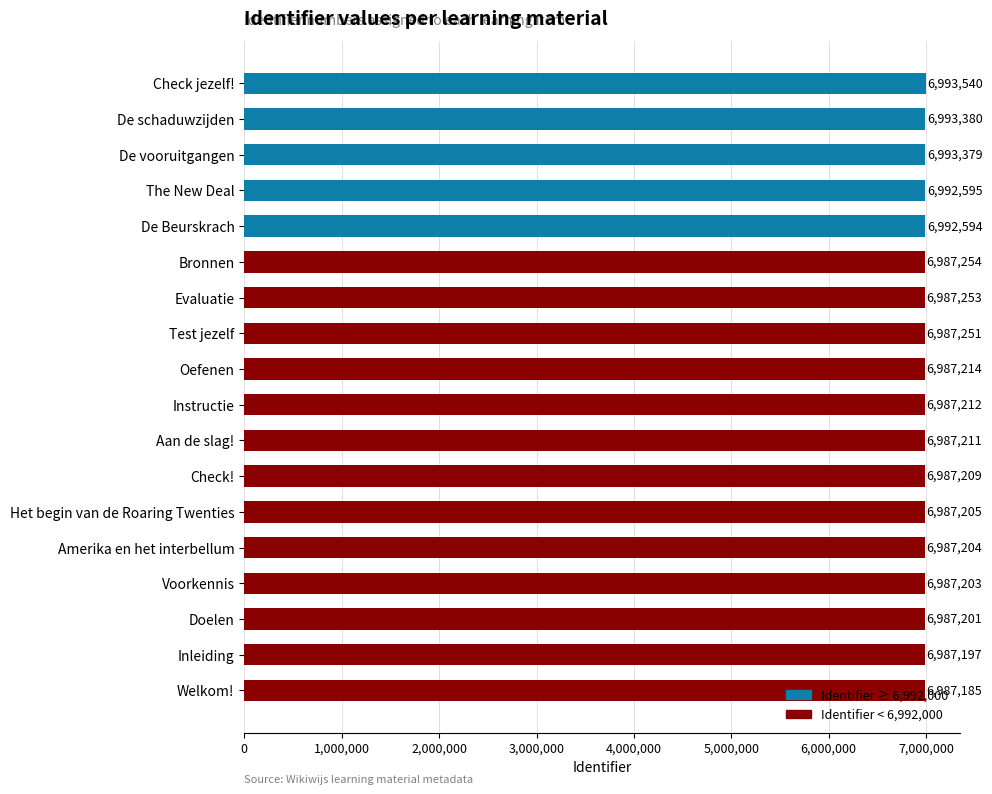

What is the average value?

6988849